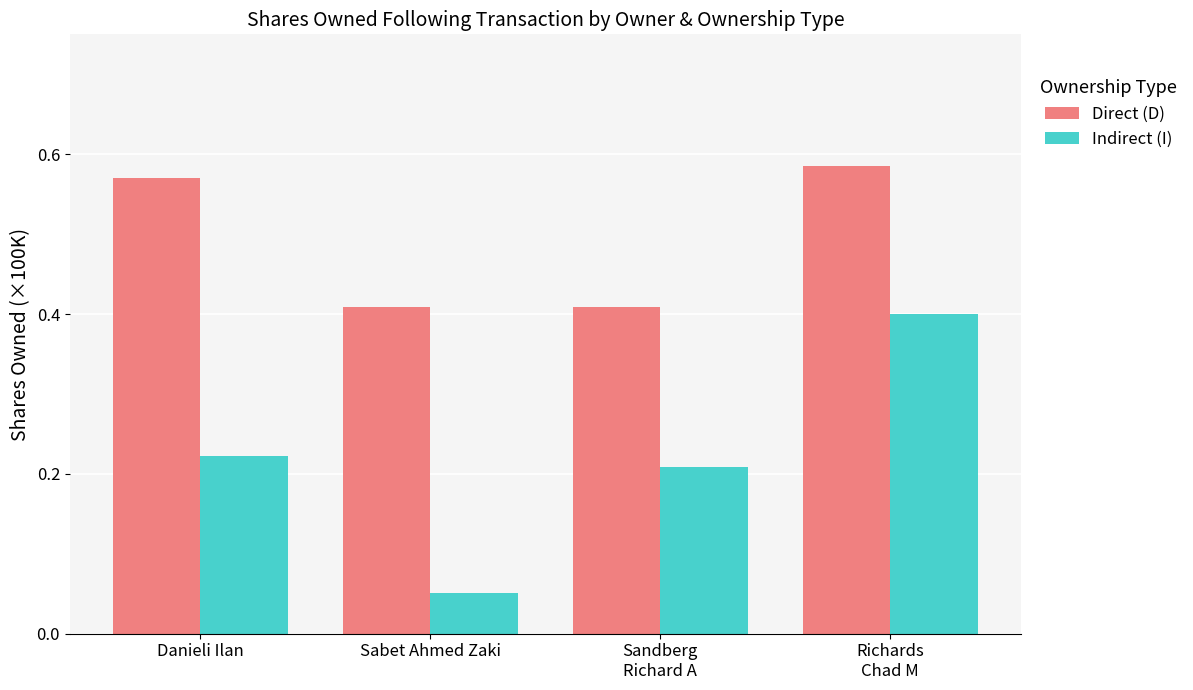

Which series has the widest spread of values?

Indirect (I)